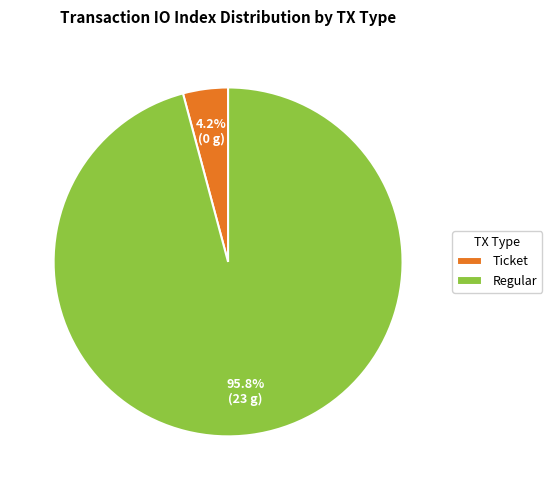

How many segments does this pie chart have?

2